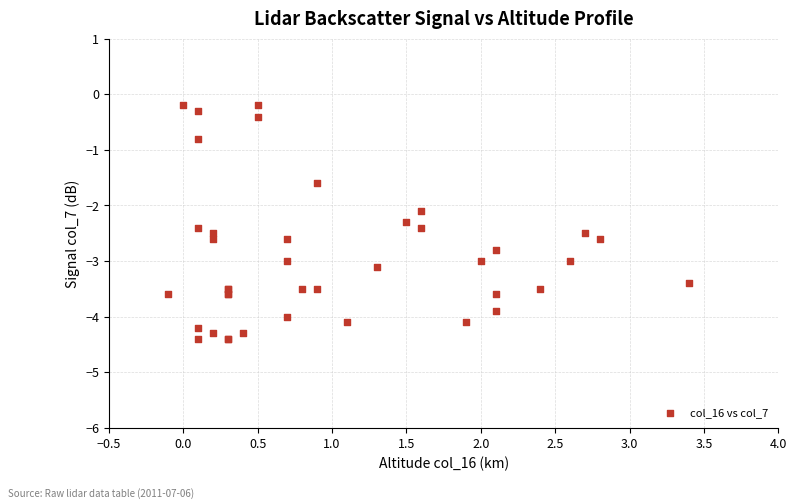

What Y value in the scatter plot is closest to -2?

-2.1